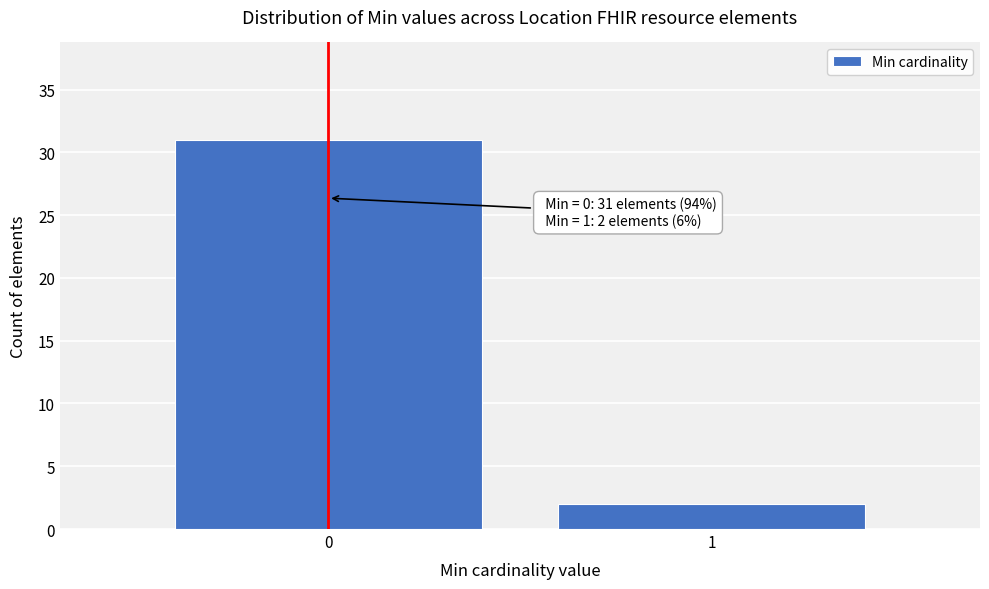

Reading left to right, what are all the values shown in this chart?

0=31	1=2